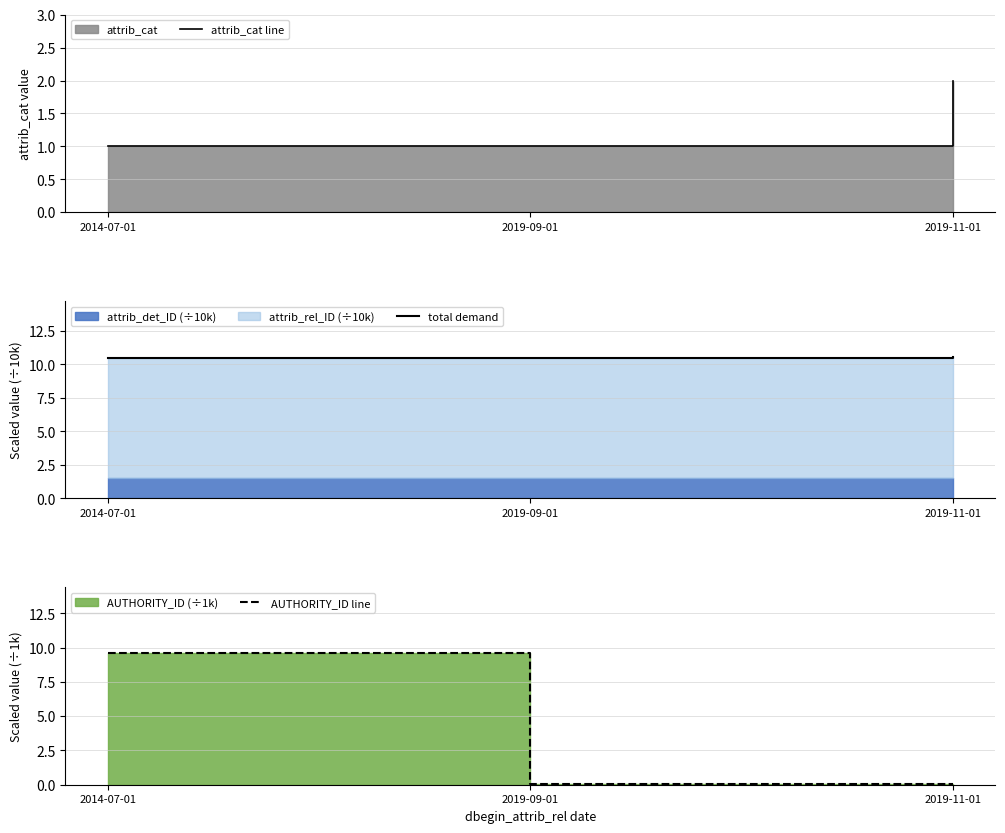

Does the chart have visible grid lines?

Yes